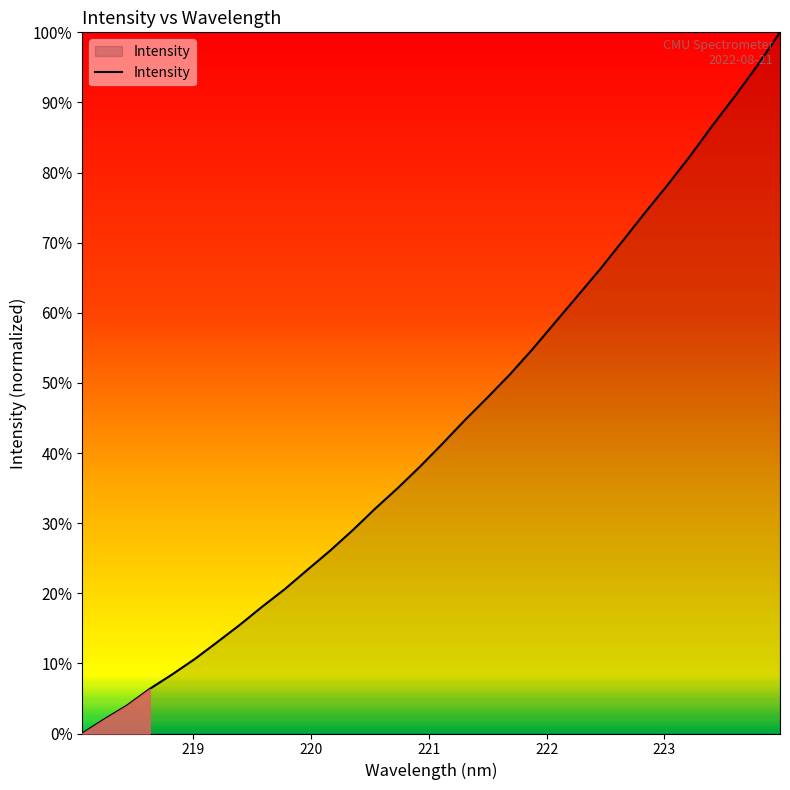

What is the difference between the maximum and minimum values?

100.0